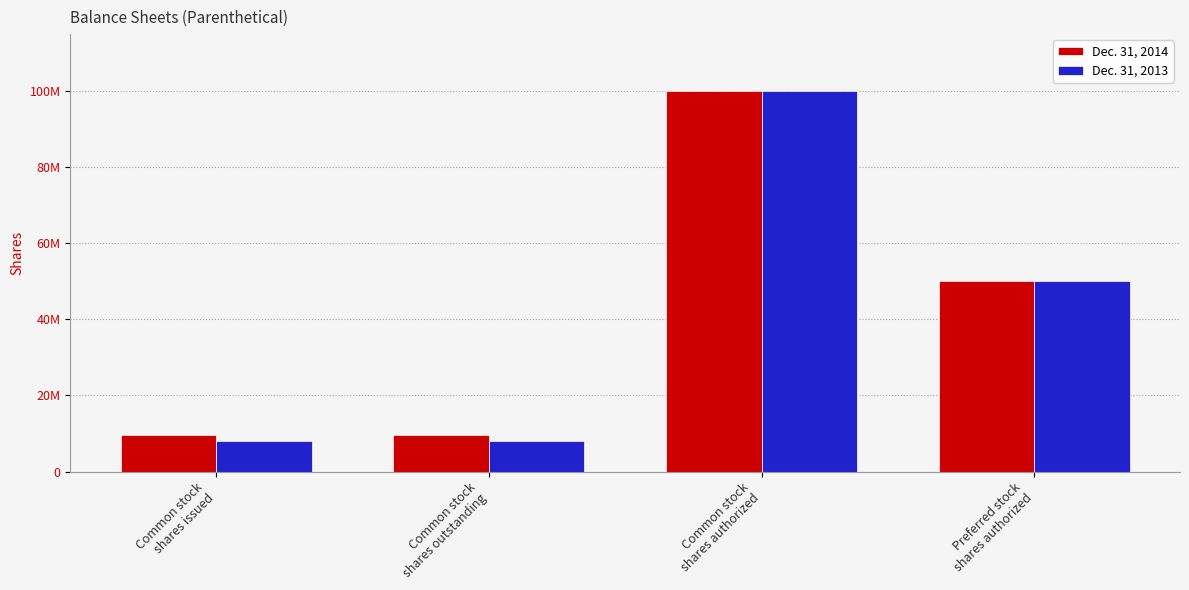

What is the sum of all Dec. 31, 2013 values?

166000000